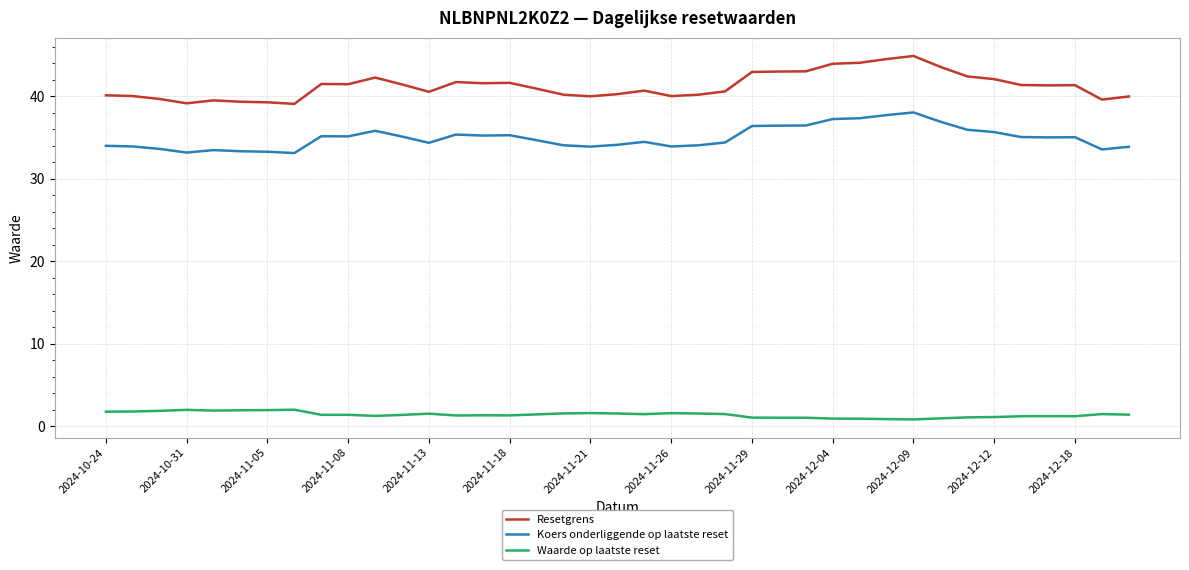

Which series has the largest total across all categories?

Resetgrens